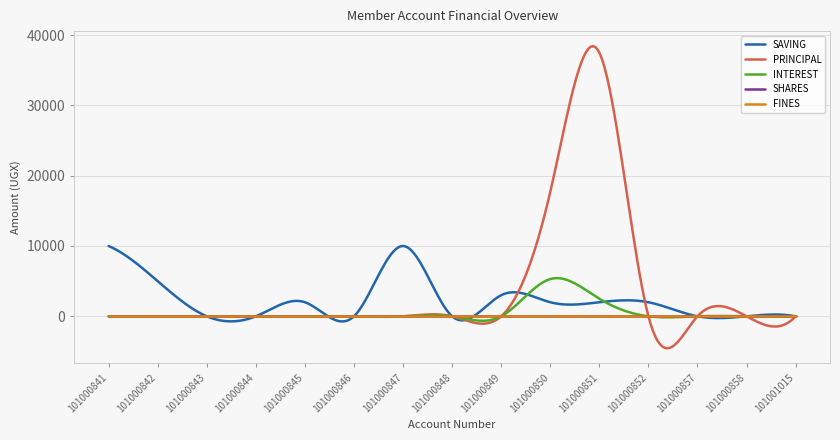

Is this an area chart (filled region under the line)?

No